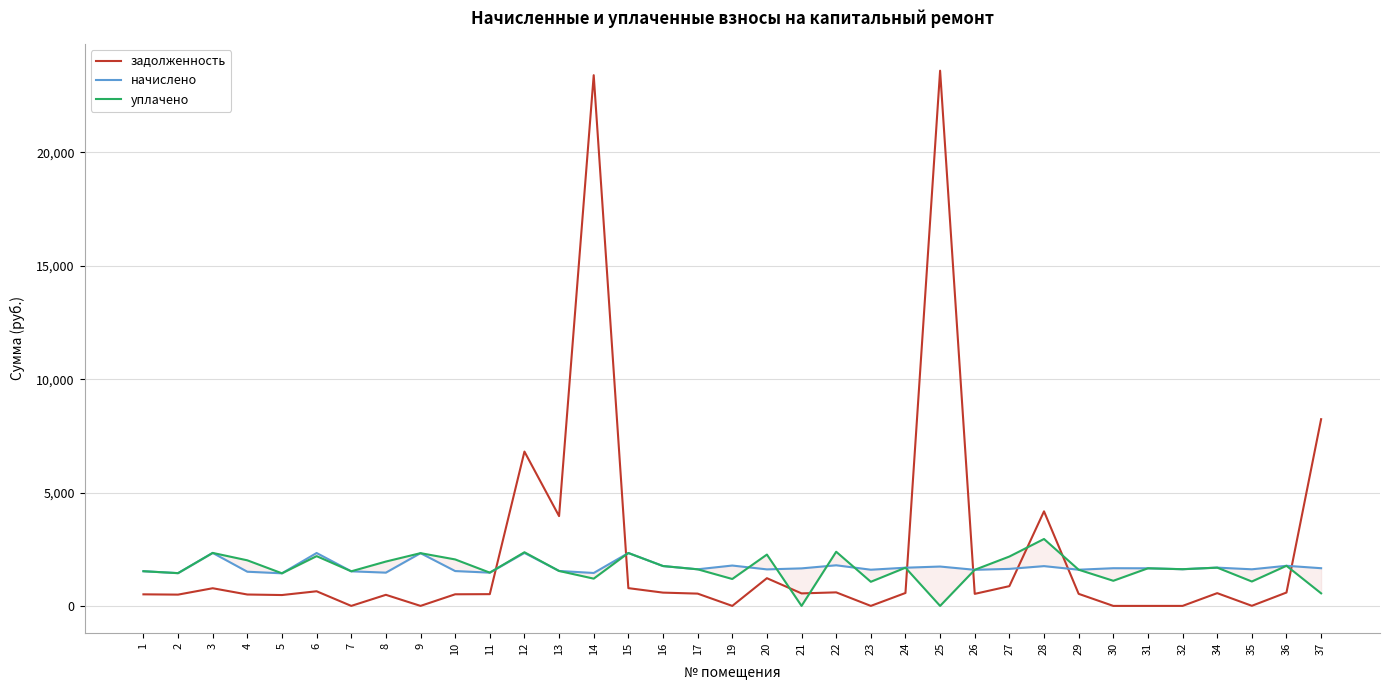

Where is задолженность nearest to the value 11803?

37